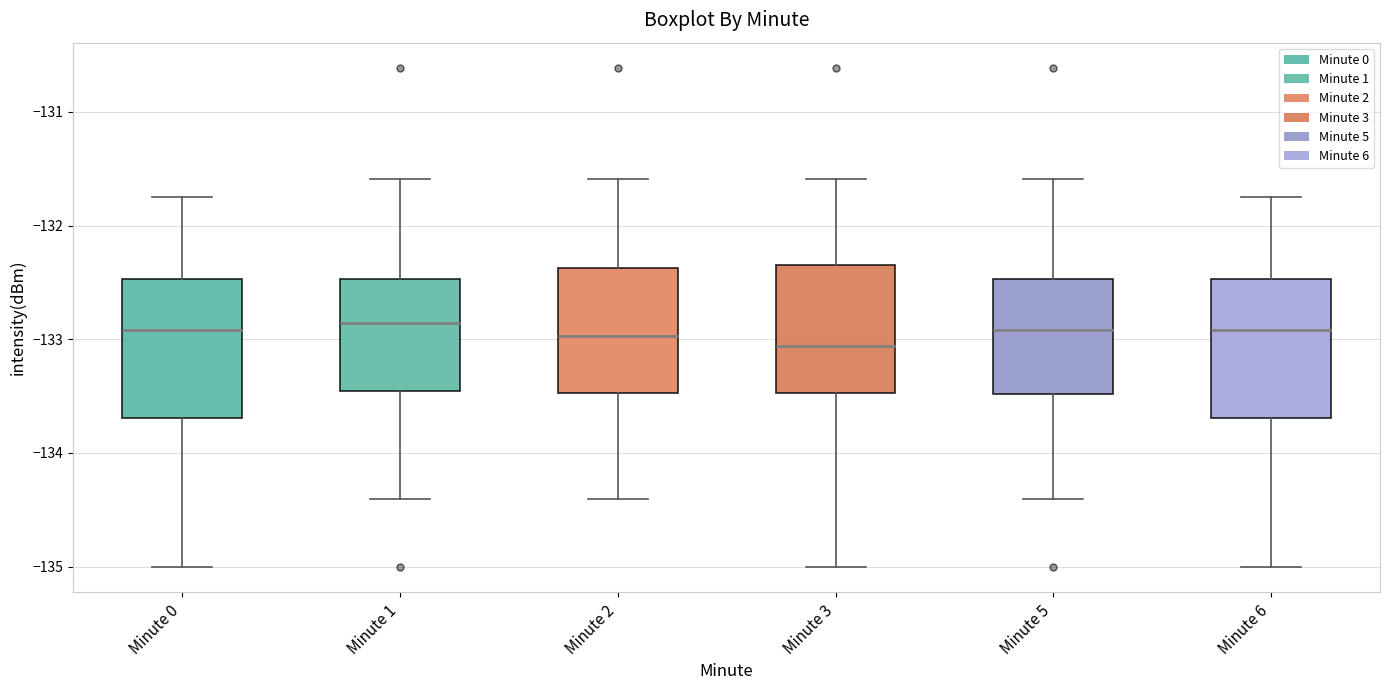

Reading left to right, read every box against the y-axis: the position of its median line, the range the box covers, and the ends of its whiskers. The values are not printed on the chart, so give them approximately, as read against the axis.

Minute 0: median -132.9, box -133.7 to -132.5, whiskers -135.0 to -131.7
Minute 1: median -132.9, box -133.5 to -132.5, whiskers -134.4 to -131.6
Minute 2: median -133.0, box -133.5 to -132.4, whiskers -134.4 to -131.6
Minute 3: median -133.1, box -133.5 to -132.3, whiskers -135.0 to -131.6
Minute 5: median -132.9, box -133.5 to -132.5, whiskers -134.4 to -131.6
Minute 6: median -132.9, box -133.7 to -132.5, whiskers -135.0 to -131.7